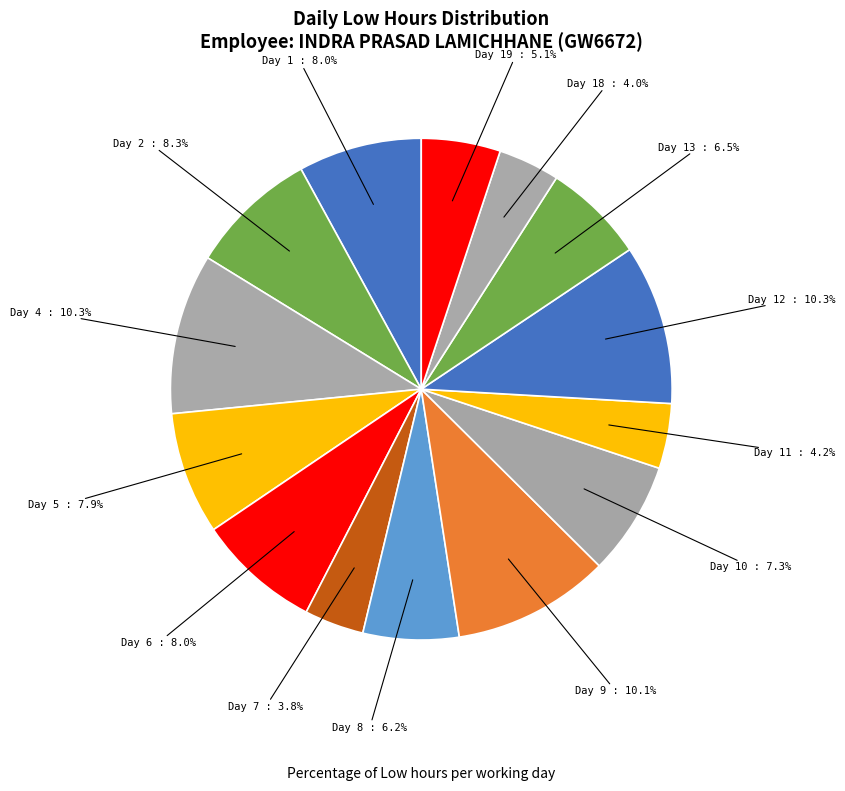

To the nearest percent, what percentage of the pie is Day 12?

10%